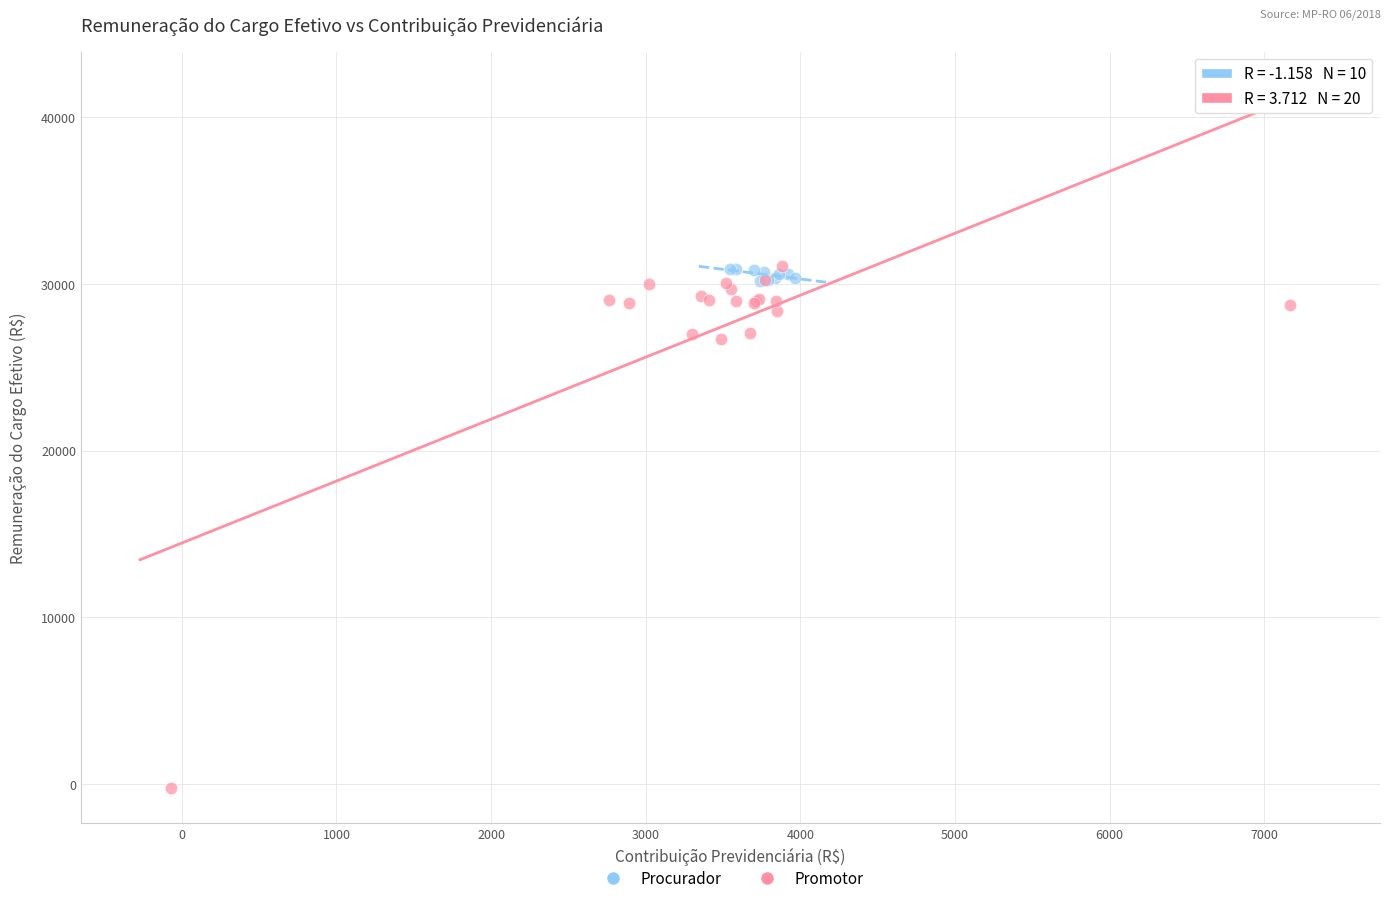

Which series has the widest spread of Y values?

Promotor